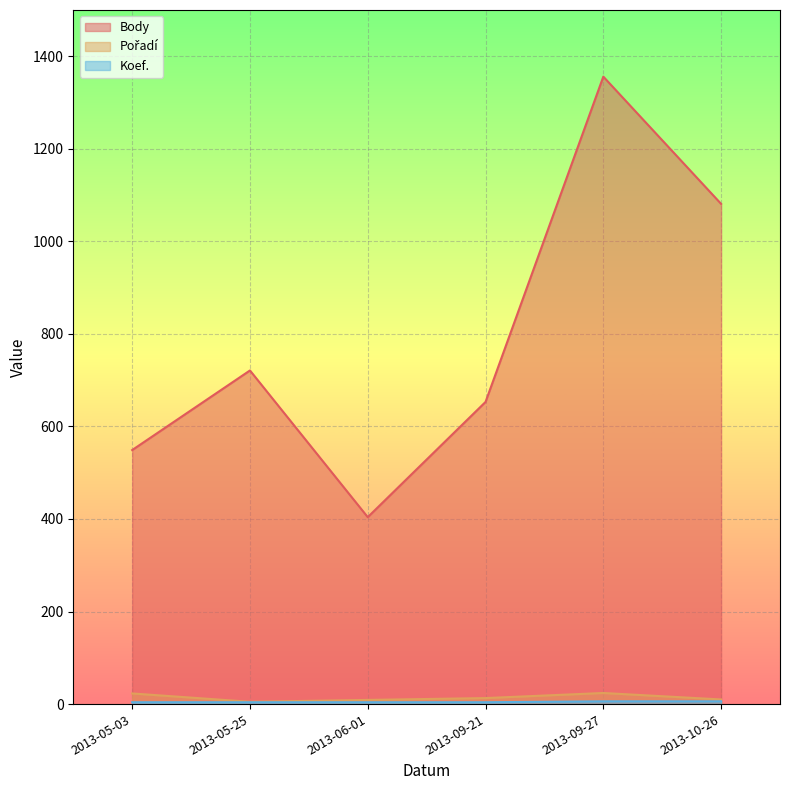

At how many categories does at least one series exceed 372?

6